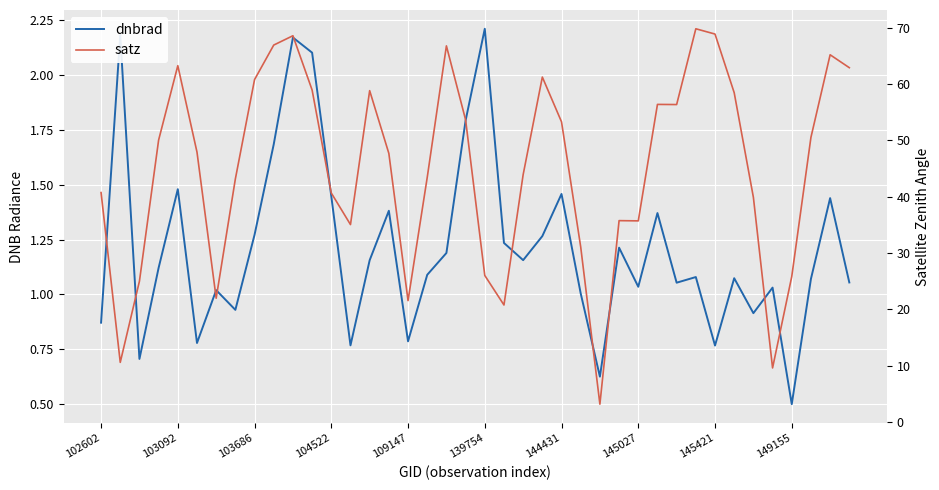

What is the average value of the satz series?

45.0